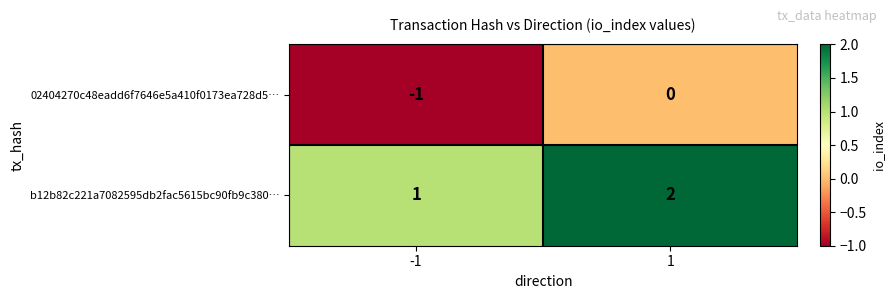

Is it true that b12b82c221a7082595db2fac5615bc90fb9c380… equals 0 at -1?

False